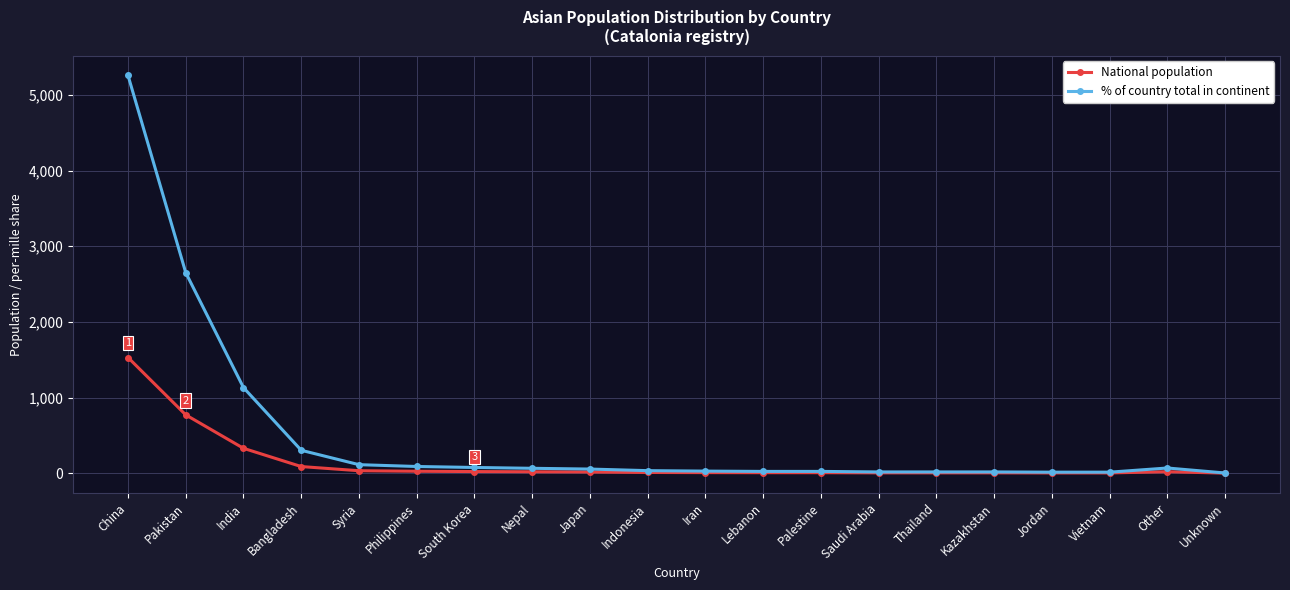

How many categories are shown in the chart?

20